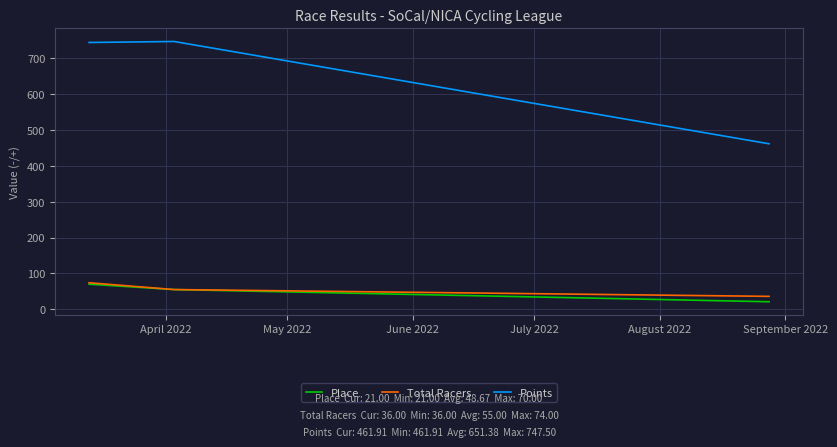

What is the minimum value for Points?

461.9